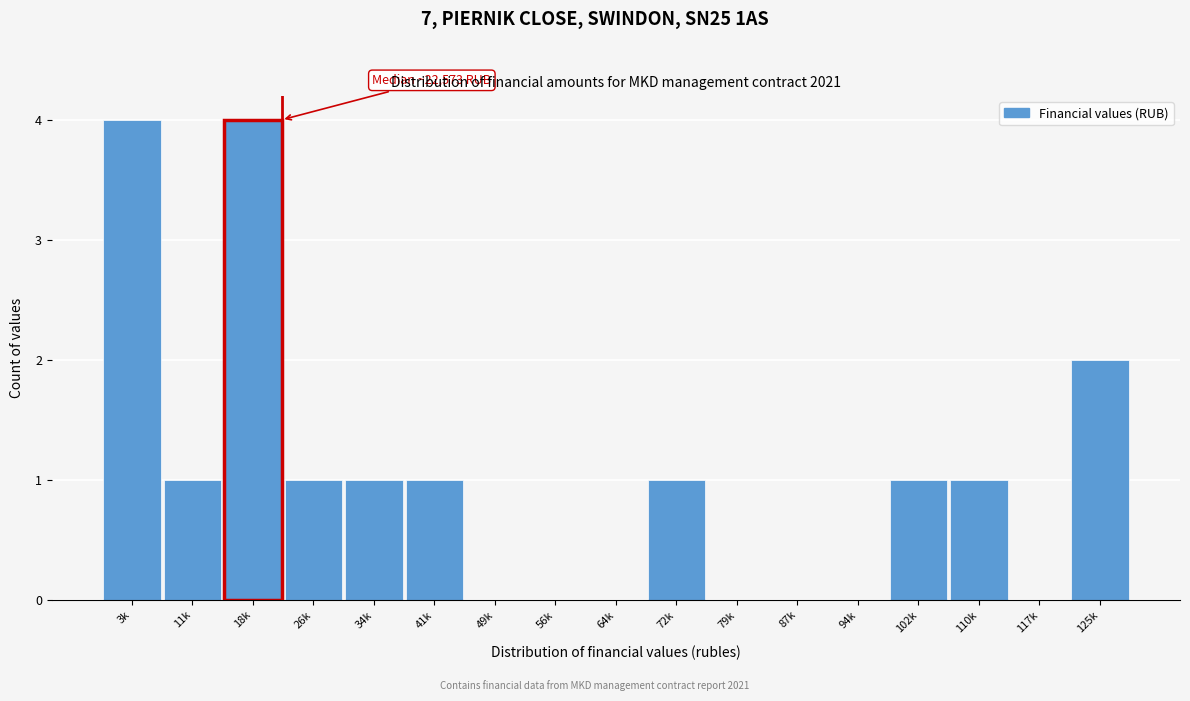

Reading right to left, extract all data points from this chart.

125k=2	117k=0	110k=1	102k=1	94k=0	87k=0	79k=0	72k=1	64k=0	56k=0	49k=0	41k=1	34k=1	26k=1	18k=4	11k=1	3k=4